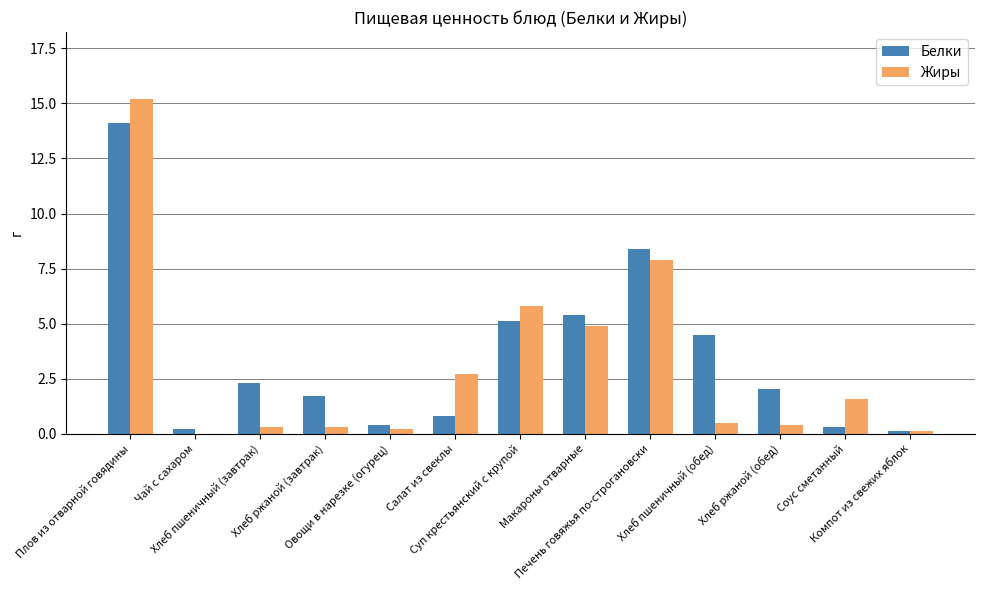

At which label is Белки closest to 7?

Печень говяжья по-строгановски